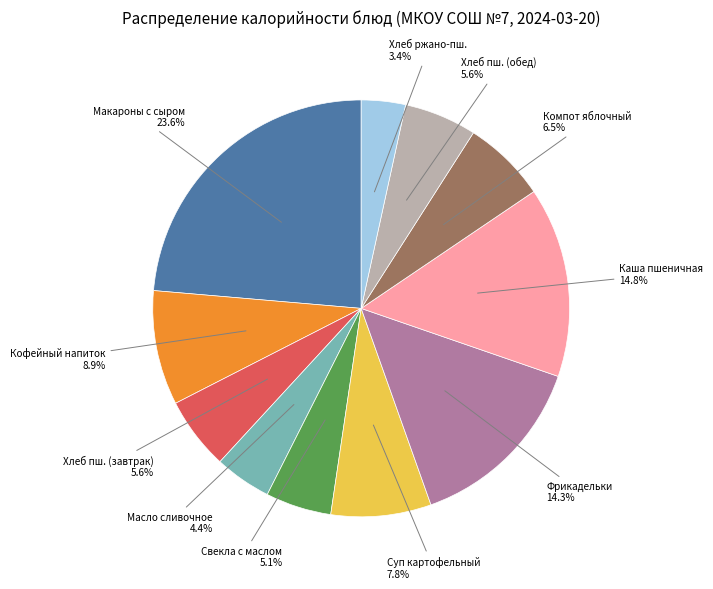

Count the number of slices in the pie.

11